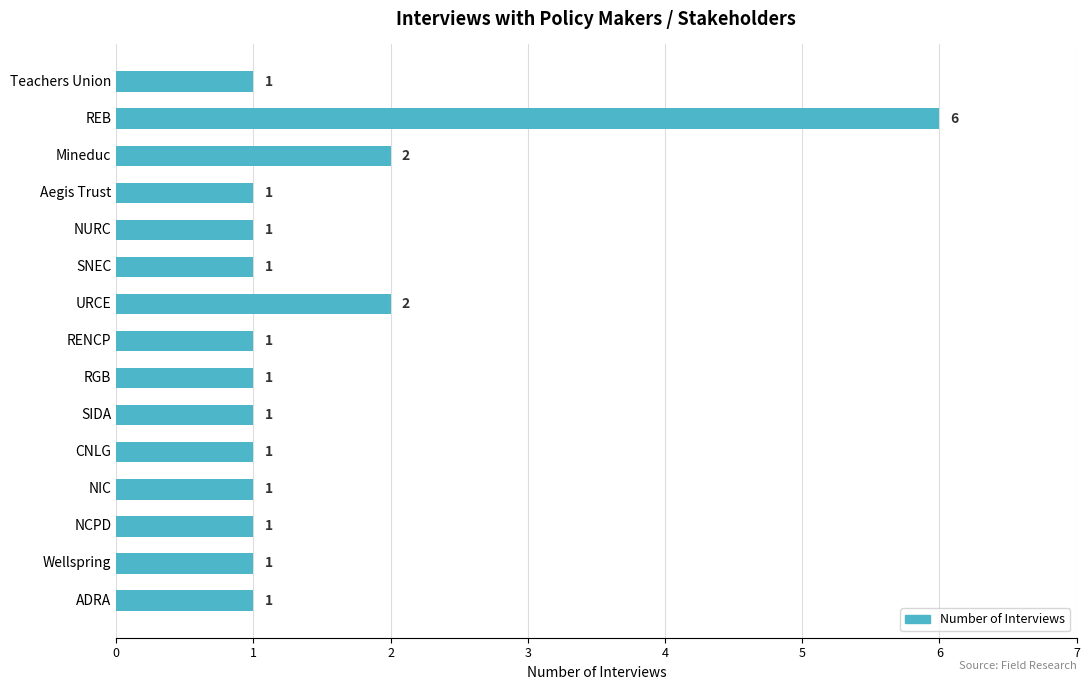

What is the smallest value displayed?

1